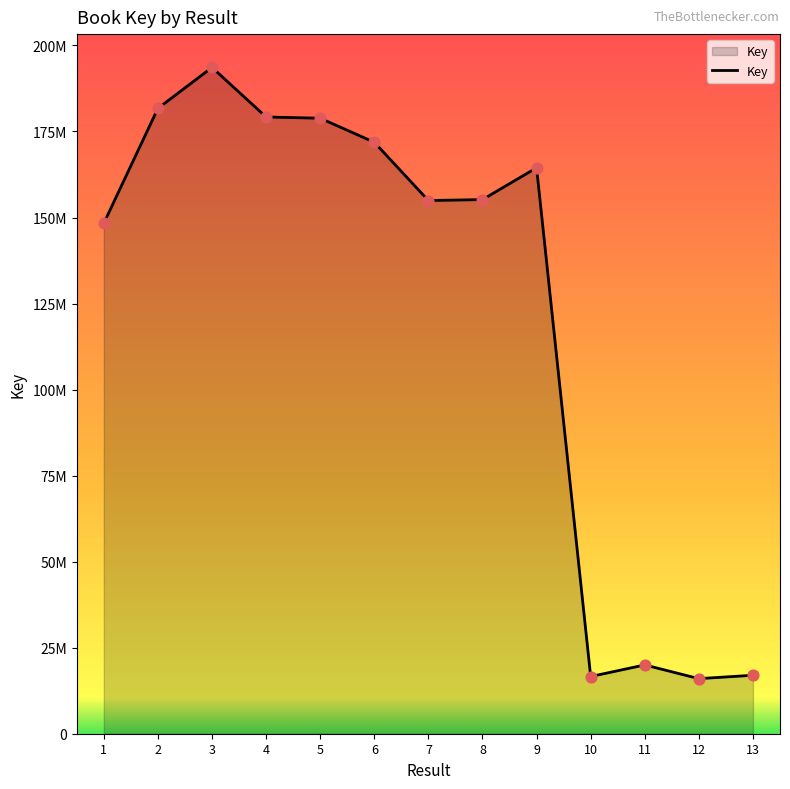

What is the ratio of the value at 12 to the value at 3?

0.1